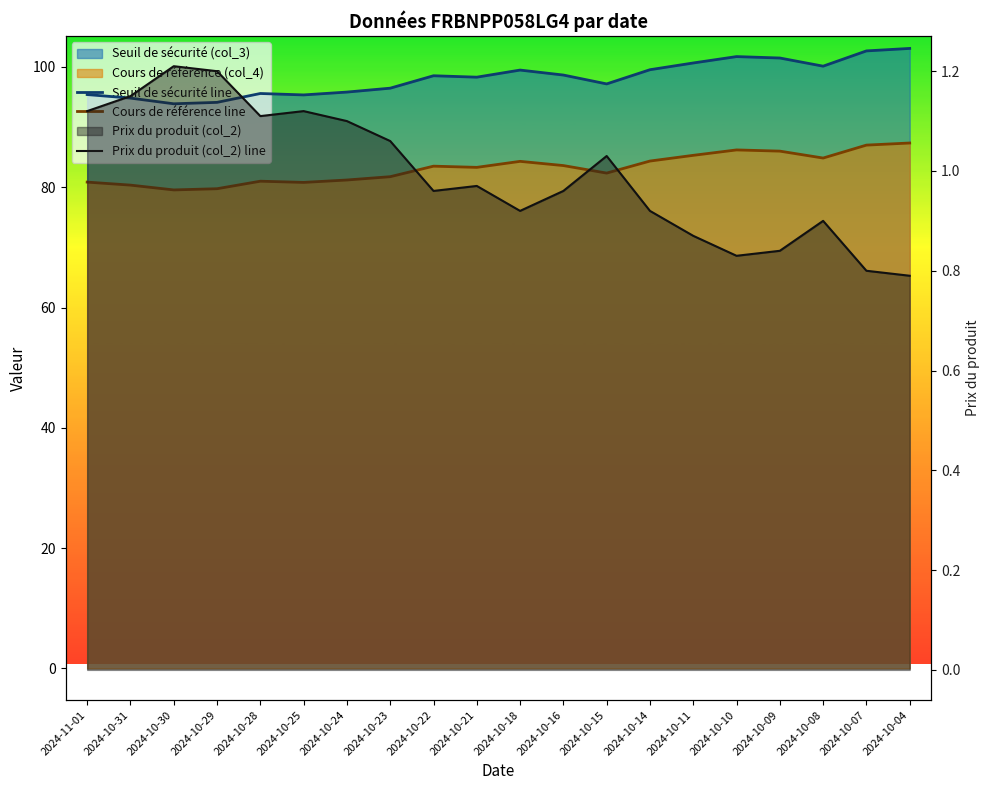

Which category has the highest value in the Seuil de sécurité line series?

2024-10-04